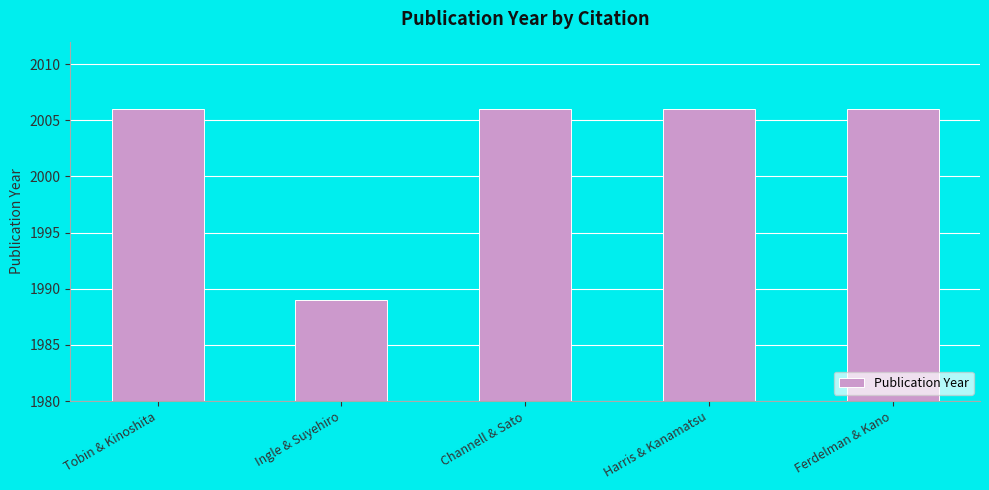

Approximately how many times larger is the value at Tobin & Kinoshita compared to Ferdelman & Kano?

1.0